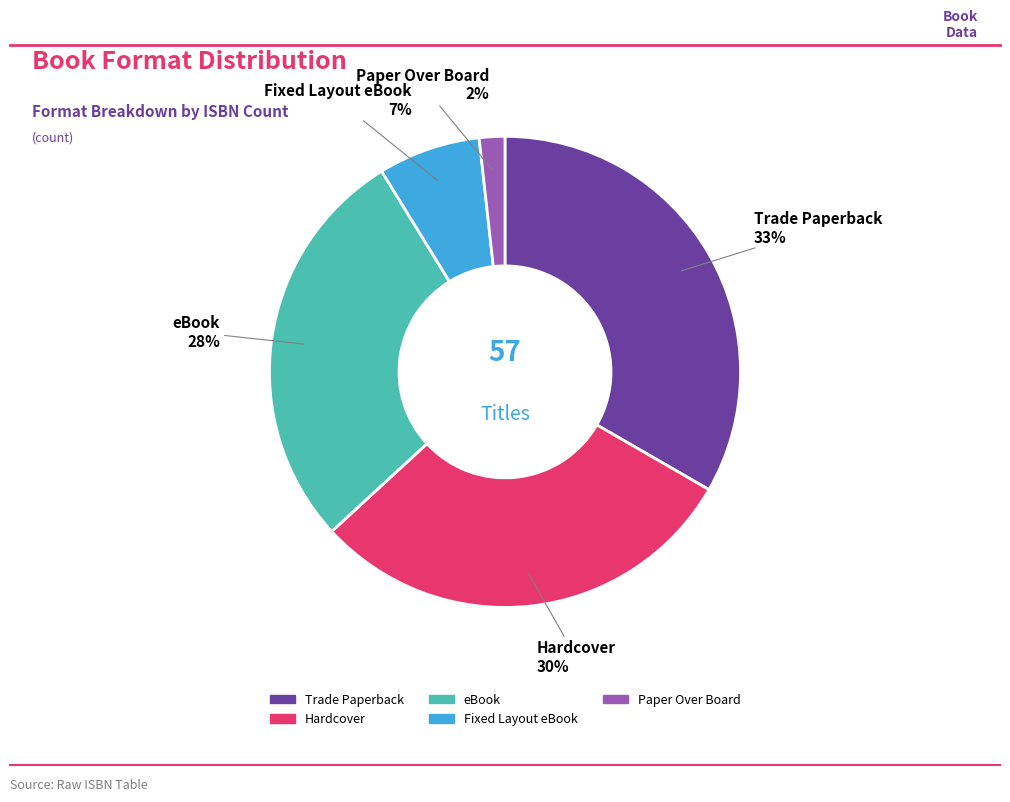

What percentage is the Fixed Layout eBook slice, to the nearest percent?

7%